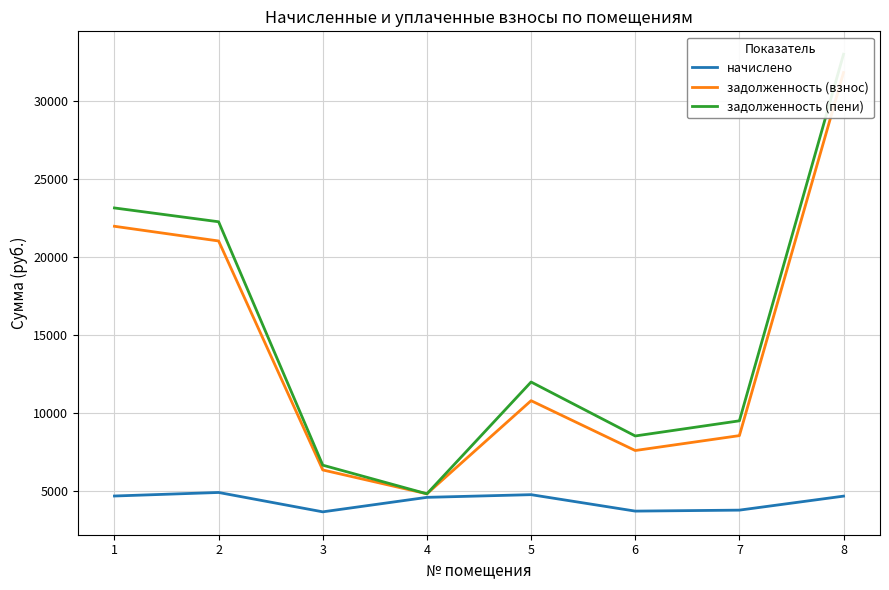

What is the value of the начислено point at the 1st from the left?

4695.6